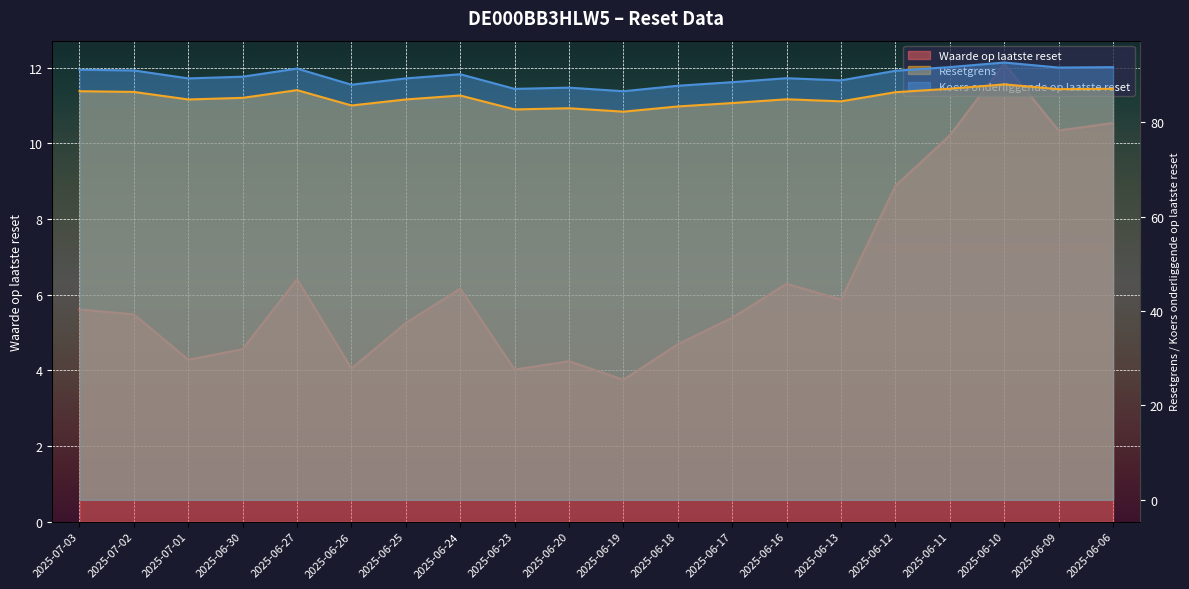

Which series has the widest spread of values?

Waarde op laatste reset